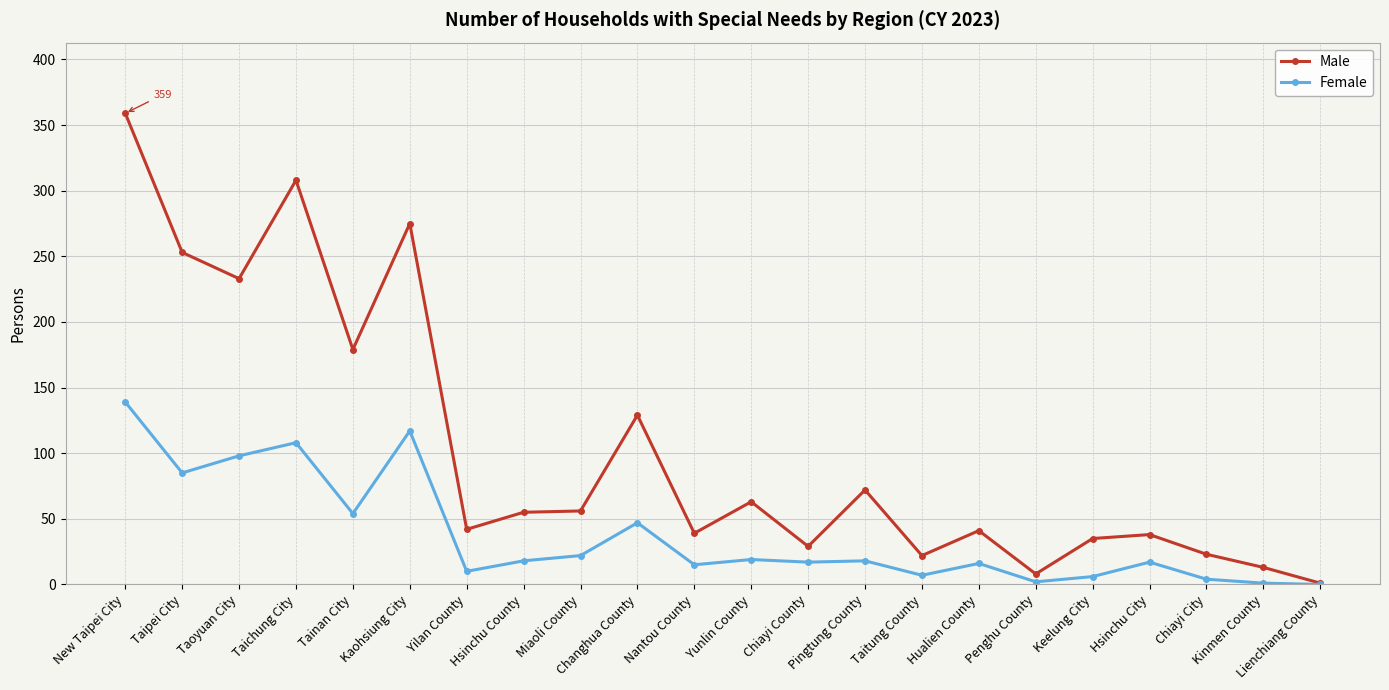

How many data points in Male are less than 55?

11